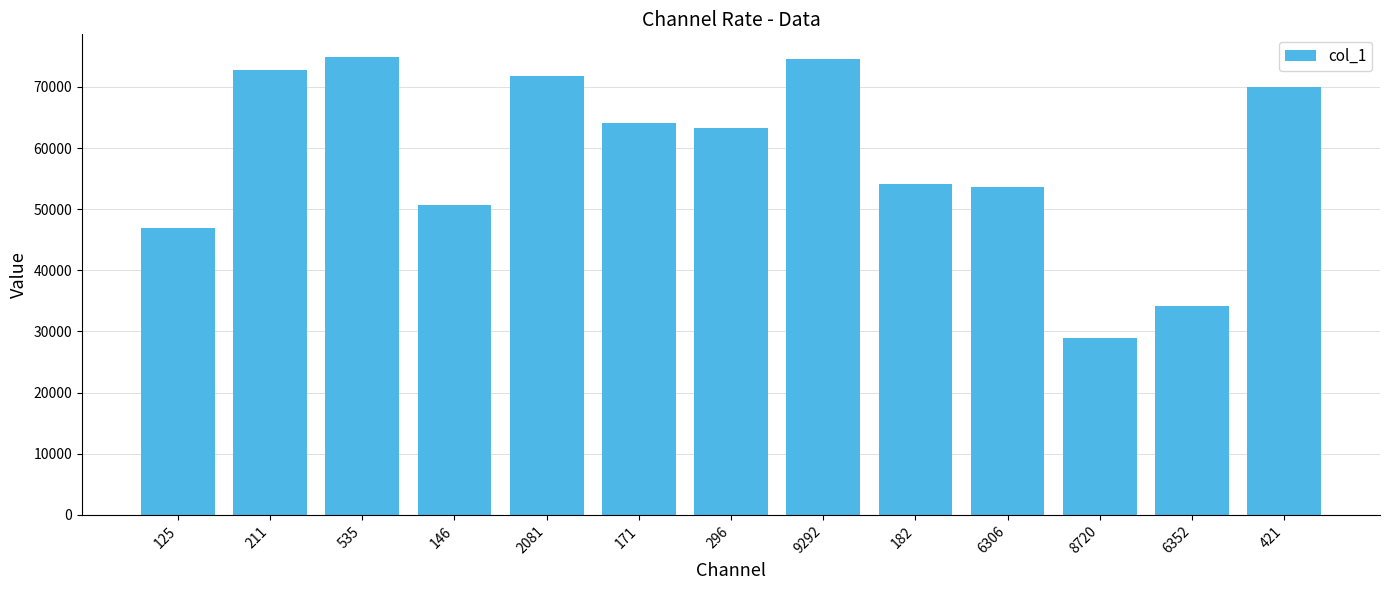

Where is the data nearest to the value 51925?

146